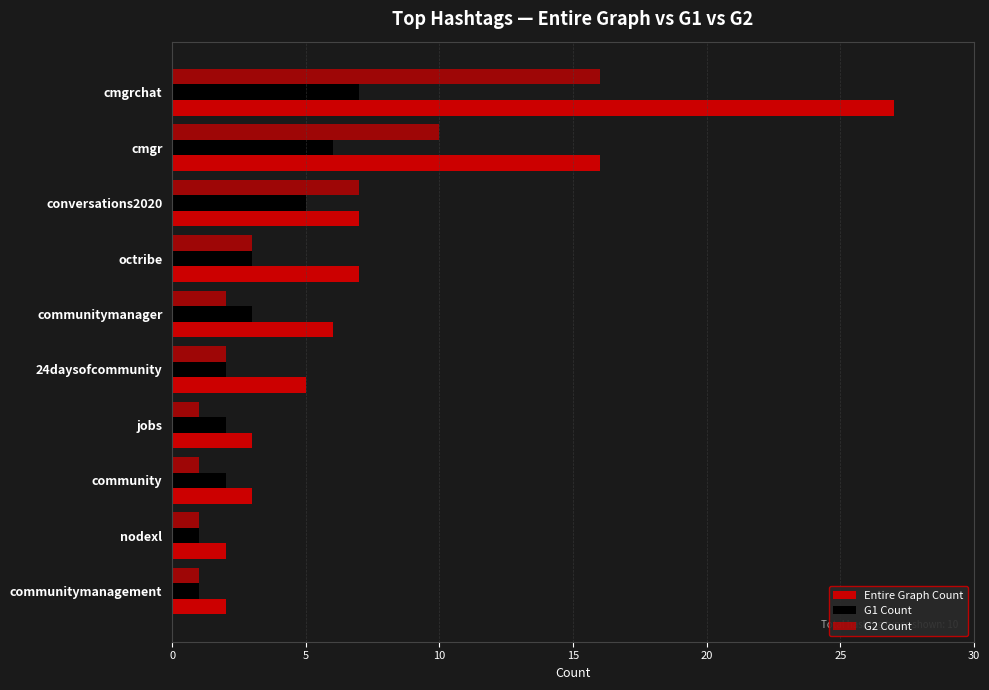

At how many categories does at least one series exceed 1?

10